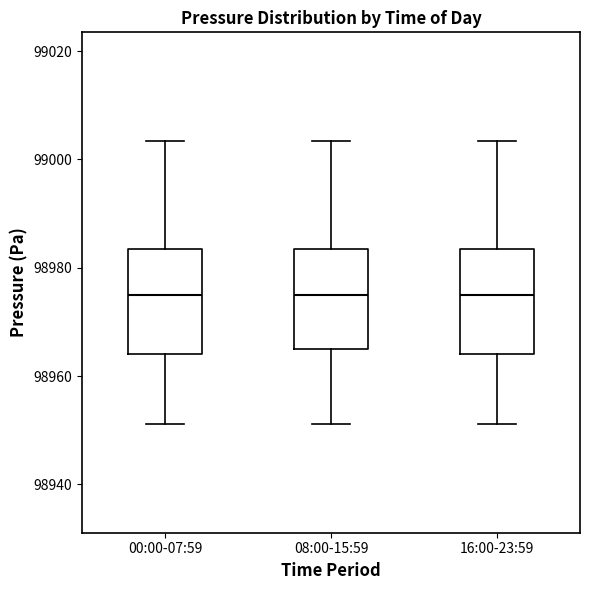

Where does the upper whisker of the box for 00:00-07:59 end on the y-axis? The values are not printed on the chart, so give them approximately, as read against the axis.

99004